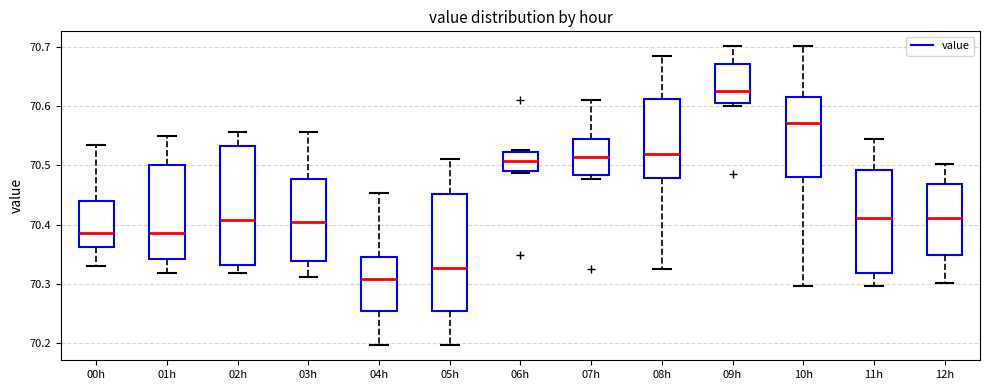

Reading left to right, read every box against the y-axis: the position of its median line, the range the box covers, and the ends of its whiskers. The values are not printed on the chart, so give them approximately, as read against the axis.

00h: median 70.39, box 70.36 to 70.44, whiskers 70.33 to 70.53
01h: median 70.39, box 70.34 to 70.50, whiskers 70.32 to 70.55
02h: median 70.41, box 70.33 to 70.53, whiskers 70.32 to 70.56
03h: median 70.40, box 70.34 to 70.48, whiskers 70.31 to 70.56
04h: median 70.31, box 70.25 to 70.35, whiskers 70.20 to 70.45
05h: median 70.33, box 70.25 to 70.45, whiskers 70.20 to 70.51
06h: median 70.51, box 70.49 to 70.52, whiskers 70.49 (just below the box's lower edge) to 70.53
07h: median 70.52, box 70.48 to 70.54, whiskers 70.48 (just below the box's lower edge) to 70.61
08h: median 70.52, box 70.48 to 70.61, whiskers 70.33 to 70.68
09h: median 70.63, box 70.60 to 70.67, whiskers 70.60 (just below the box's lower edge) to 70.70
10h: median 70.57, box 70.48 to 70.61, whiskers 70.30 to 70.70
11h: median 70.41, box 70.32 to 70.49, whiskers 70.30 to 70.54
12h: median 70.41, box 70.35 to 70.47, whiskers 70.30 to 70.50